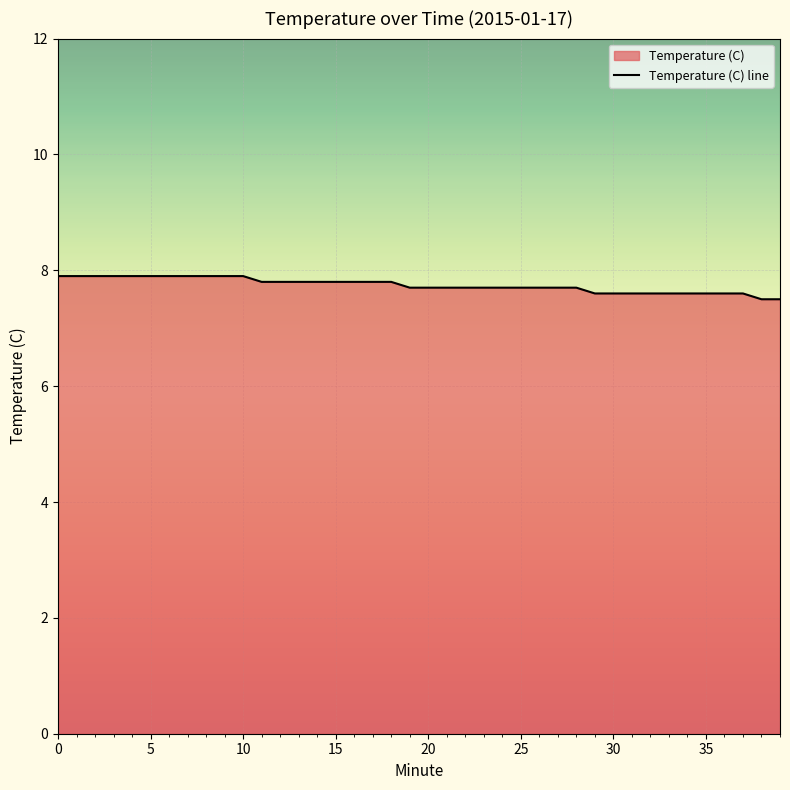

What is the label of the 19th point from the right?

21